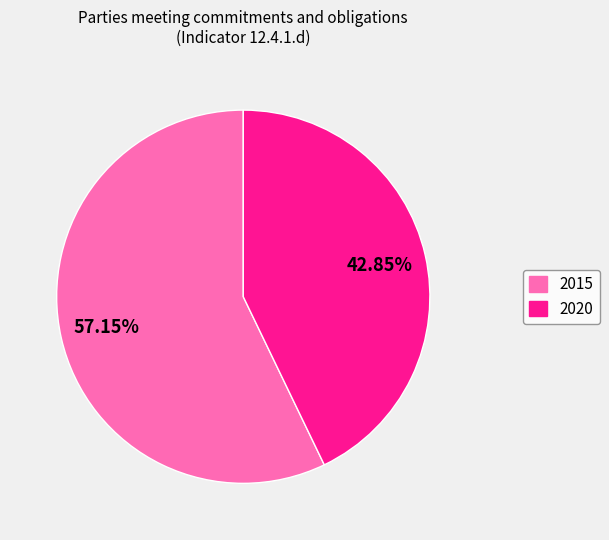

How many slices are in this pie chart?

2